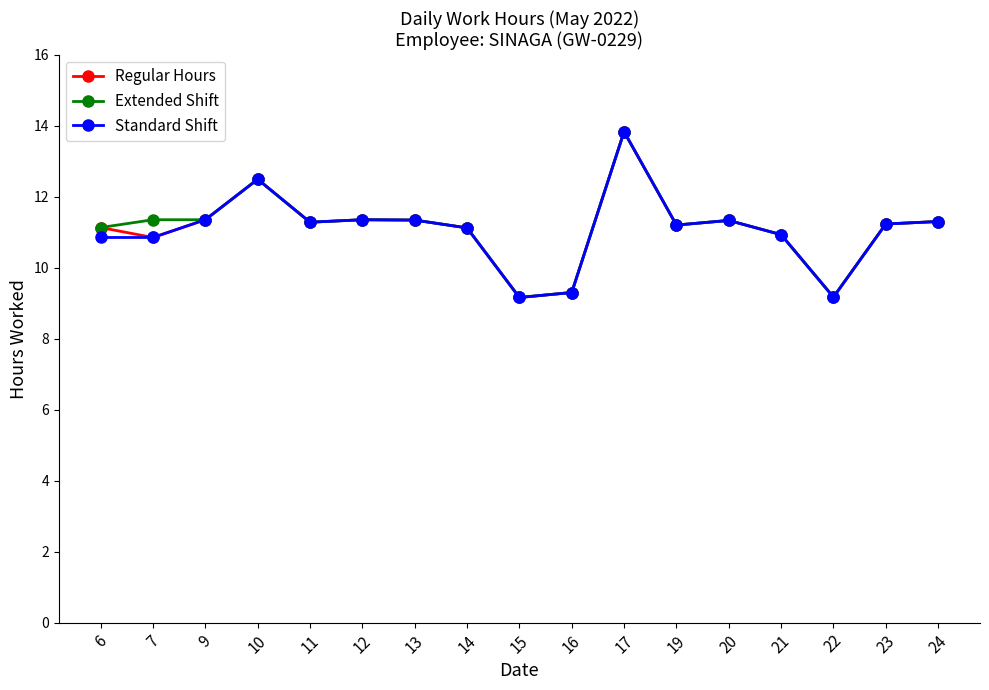

True or false: Extended Shift has more than 1 interior local peaks.

True